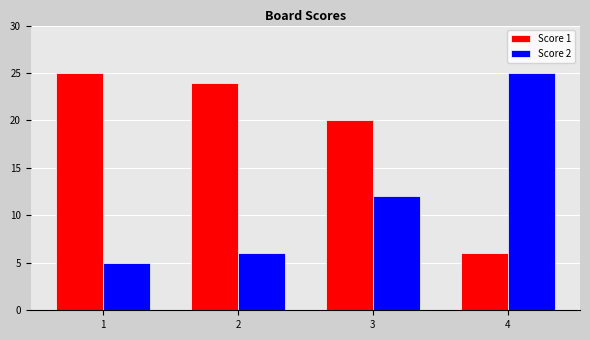

At which category does the chart reach its minimum across all series?

1